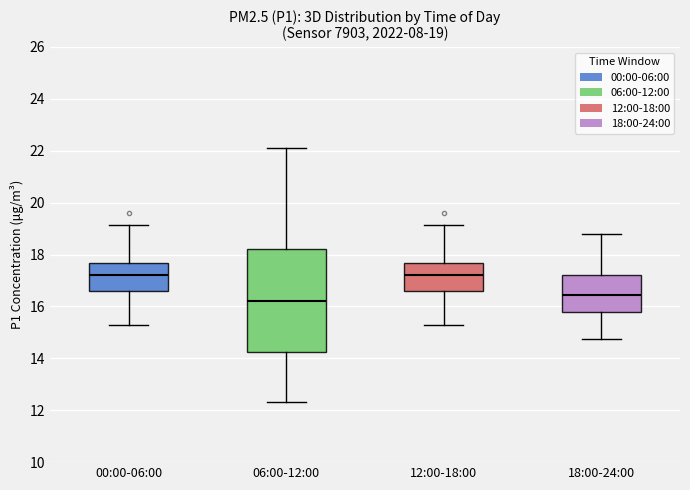

Which box is the tallest, from its lower edge to its upper edge?

06:00-12:00